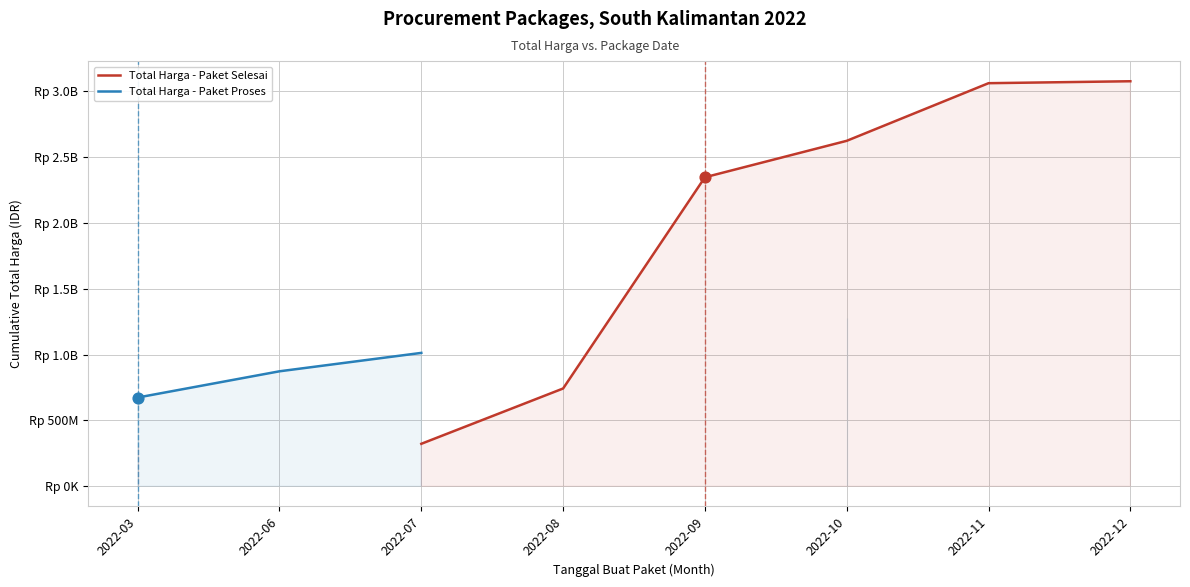

Which series reaches the minimum Y coordinate?

Total Harga - Paket Selesai